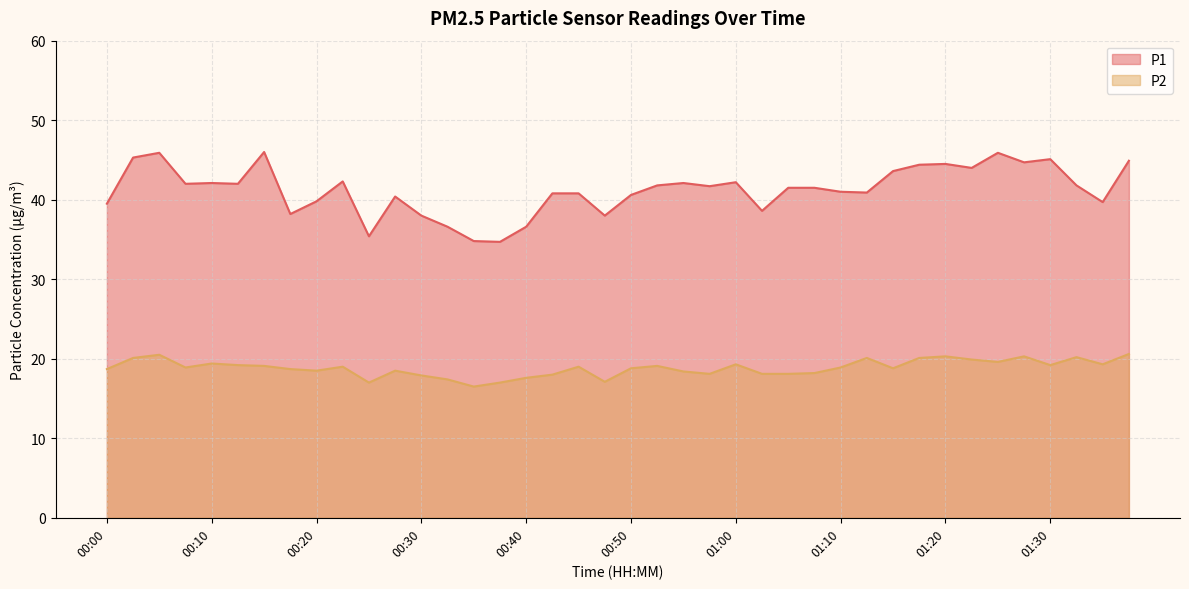

What are all the series names shown in the legend?

P1, P2